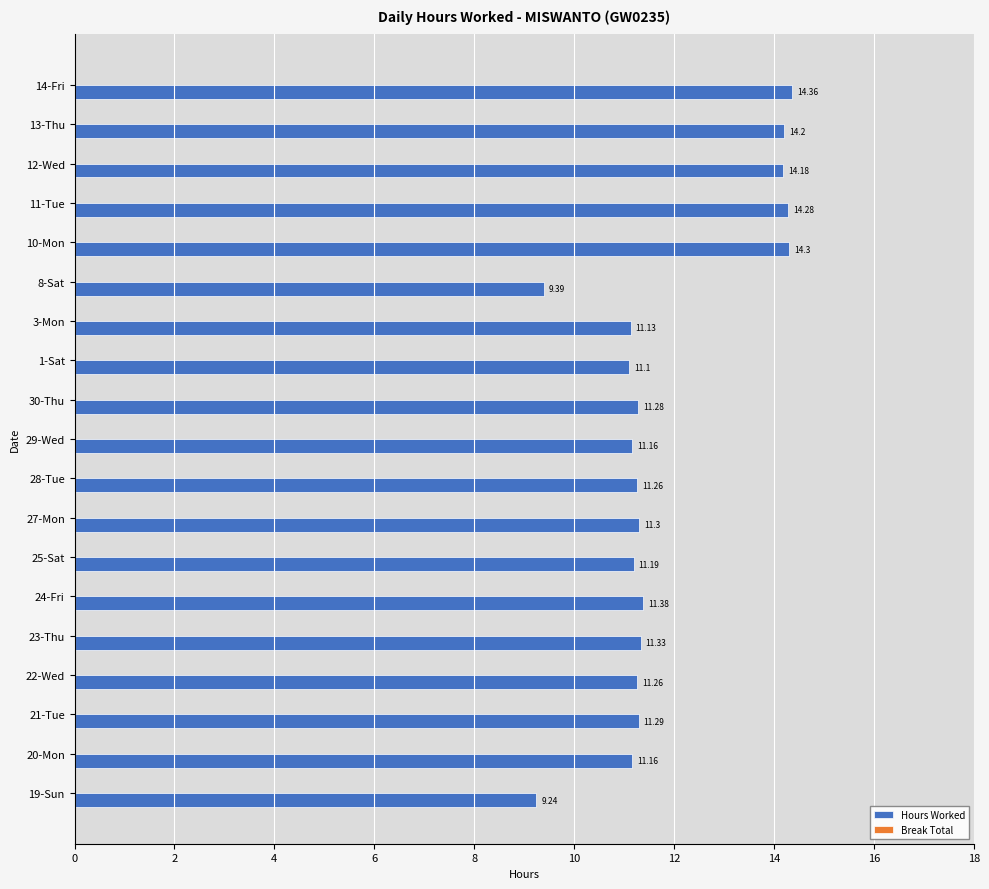

What is the difference between the maximum and minimum values?

5.1